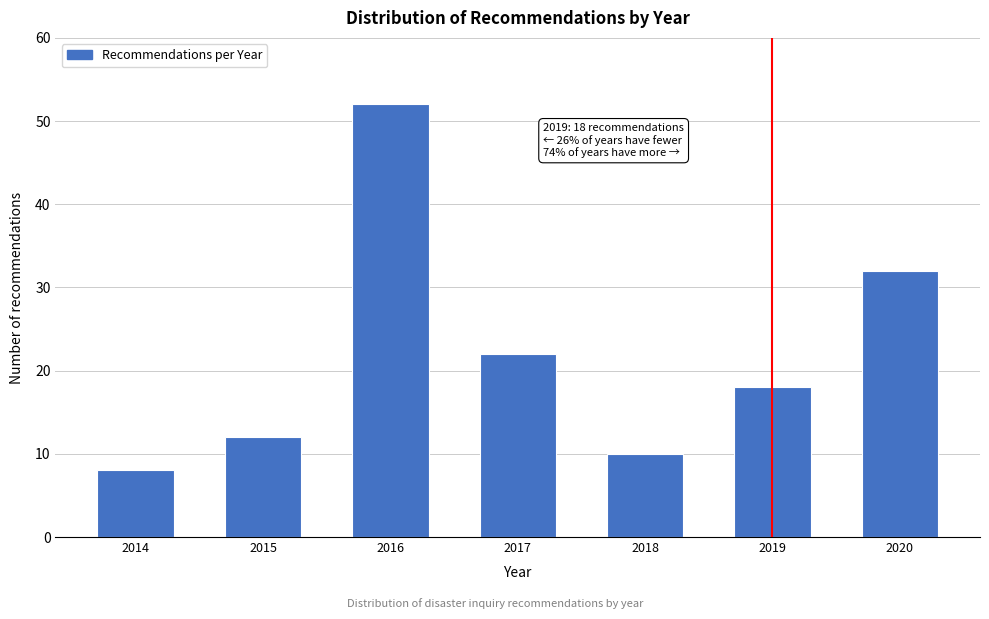

Reading right to left, what are all the values shown in this chart?

32	18	10	22	52	12	8